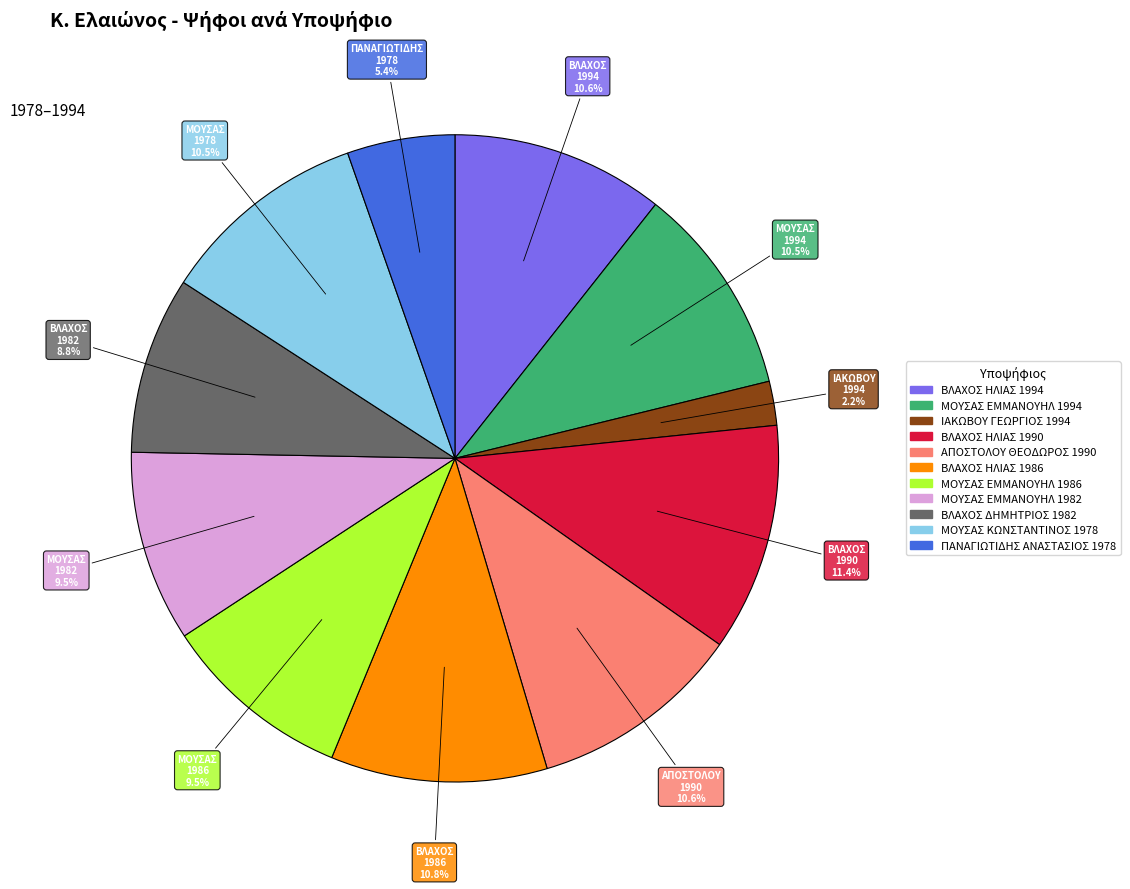

To the nearest percent, what is the average slice percentage?

9%